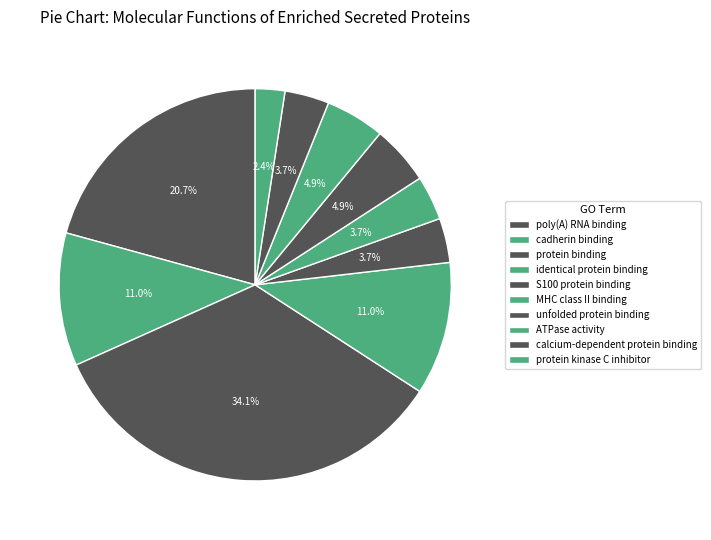

Count the number of slices in the pie.

10